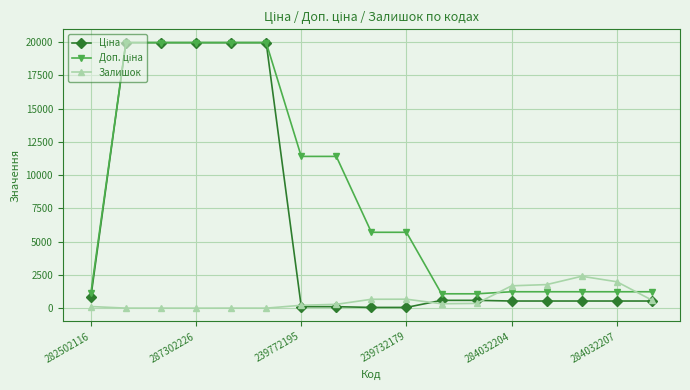

Does the chart have visible grid lines?

Yes